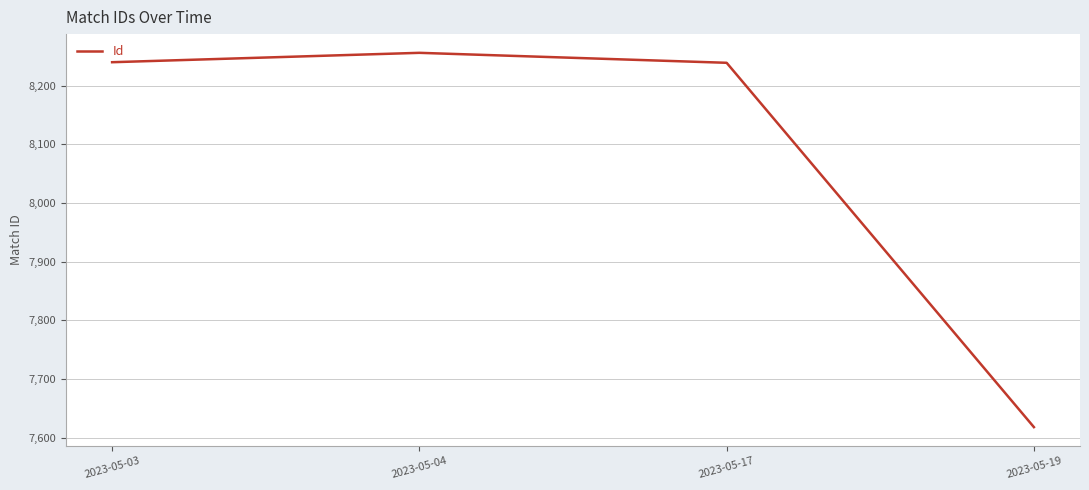

At which category does the data reach its first local peak?

2023-05-04